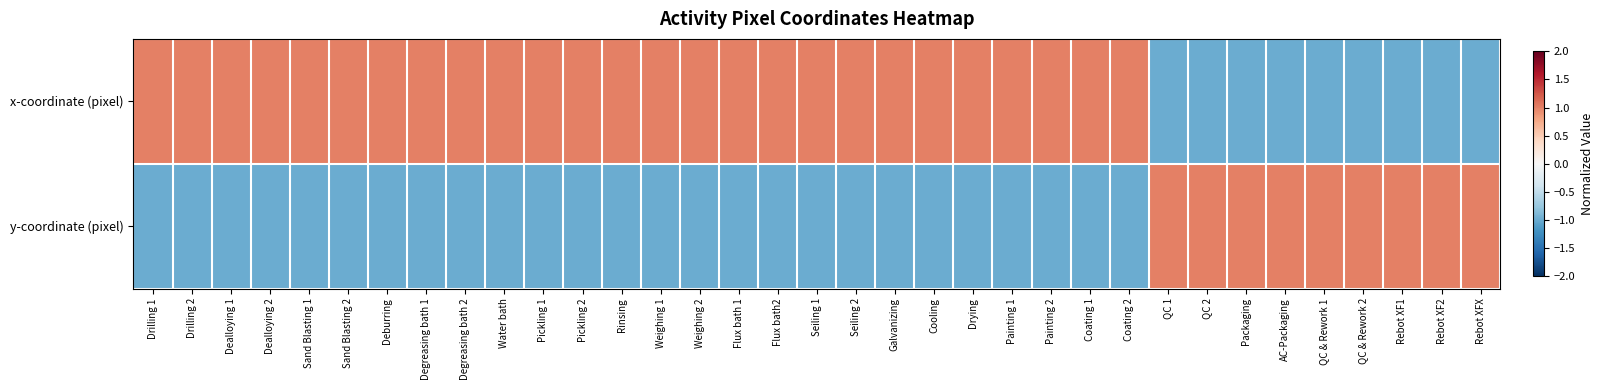

Which has a higher value, Cooling or AC-Packaging?

Cooling